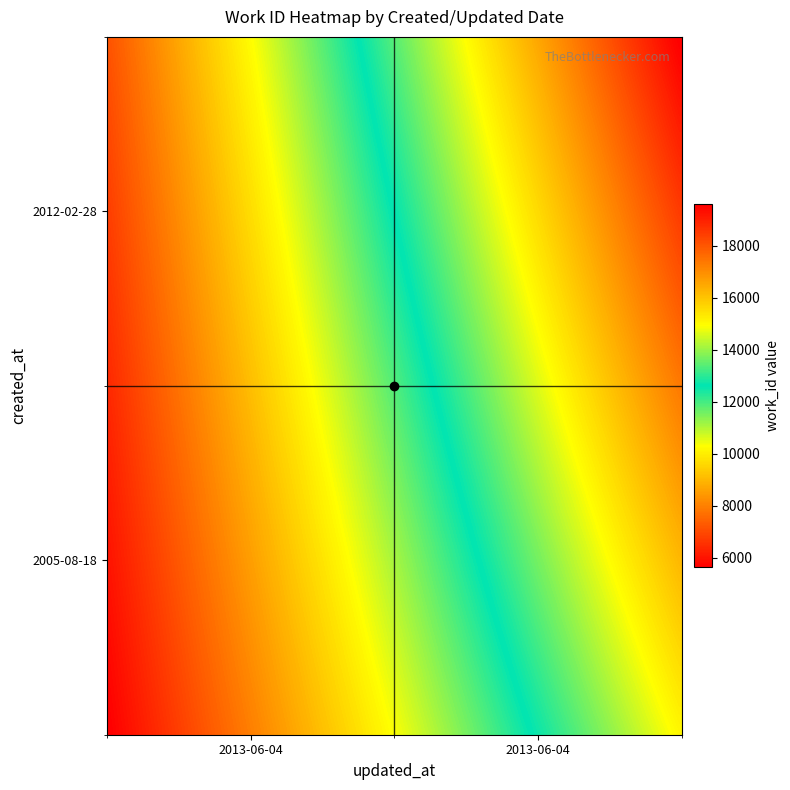

Rank the series by their maximum value, from lowest to highest.

2005-08-18, 2012-02-28